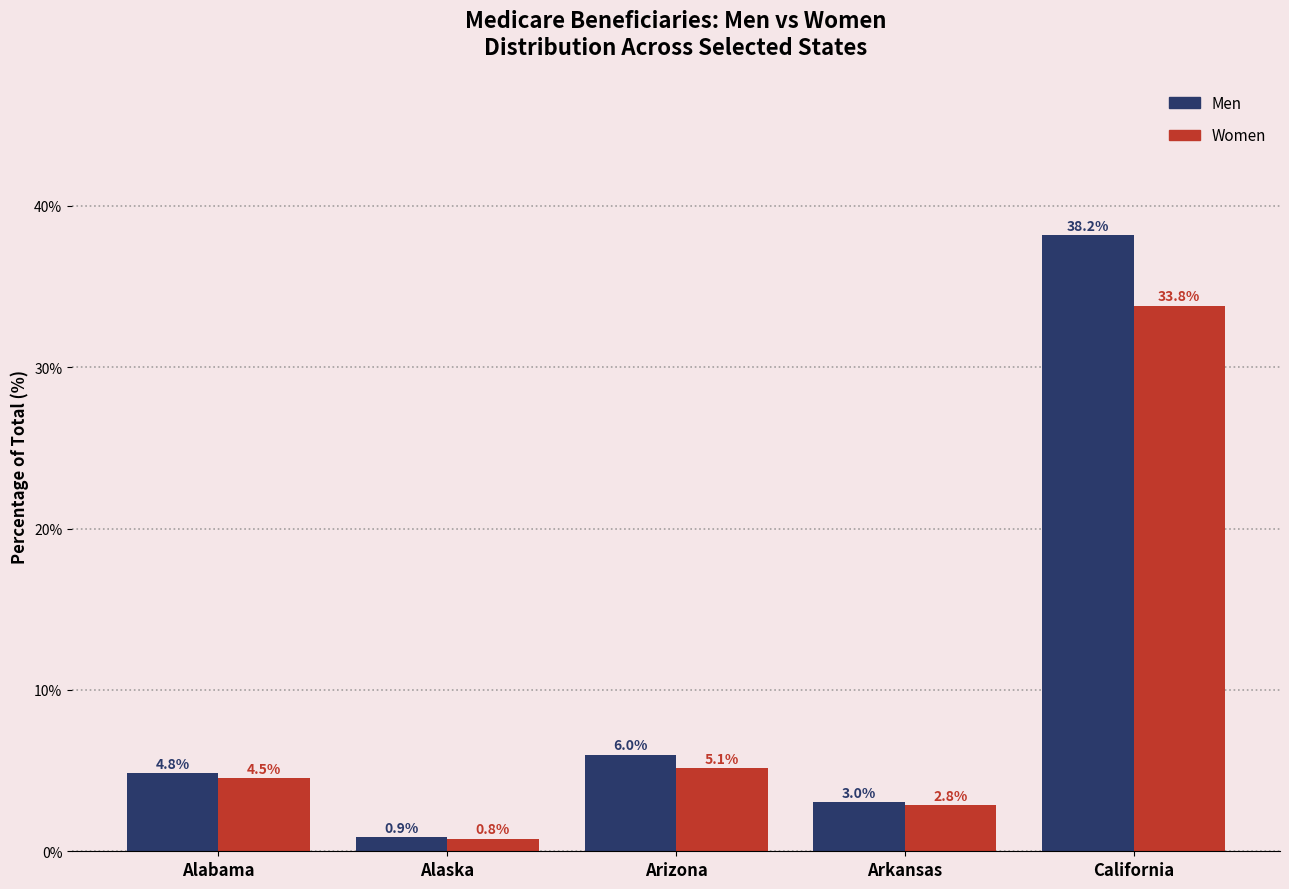

Reading left to right, list all the values displayed in this chart.

Men: Alabama=4.8	Alaska=0.9	Arizona=6.0	Arkansas=3.0	California=38.2
Women: Alabama=4.5	Alaska=0.8	Arizona=5.1	Arkansas=2.8	California=33.8